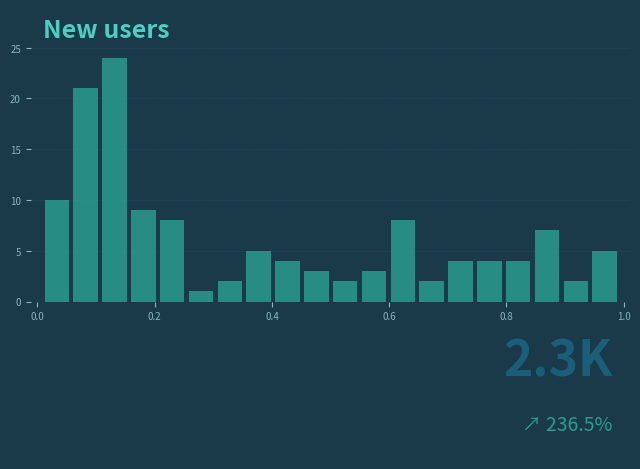

Read against the x-axis, roughly where is the centre of the tallest bar?

0.14